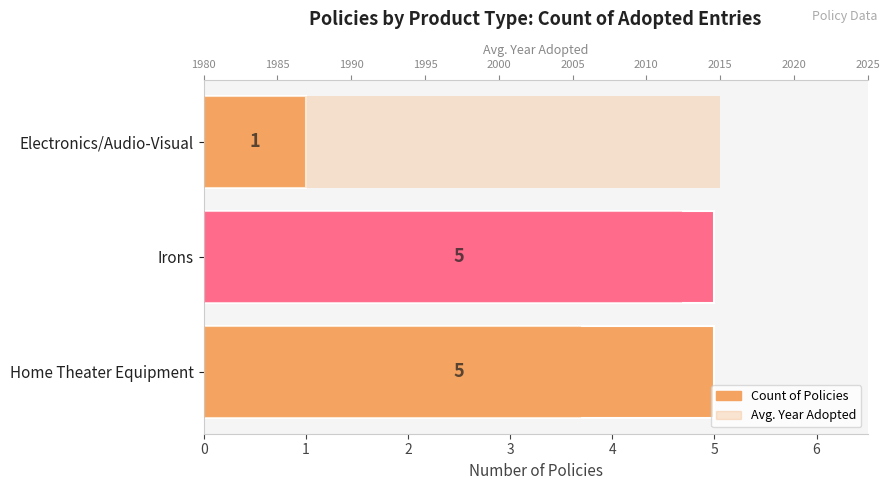

What is the minimum value for Avg. Year Adopted?

2005.6